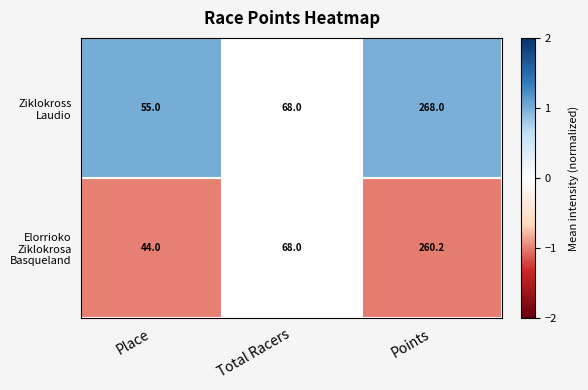

What is the difference between the highest and lowest values at Points?

7.8